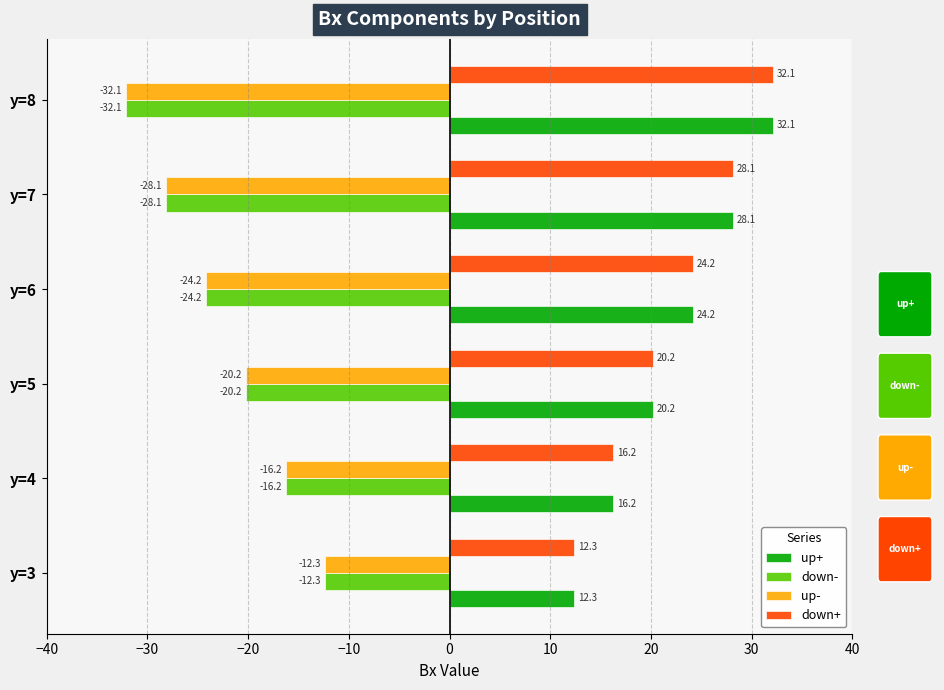

Is the value of down- at y=3 greater than the value of up+ at y=6?

No